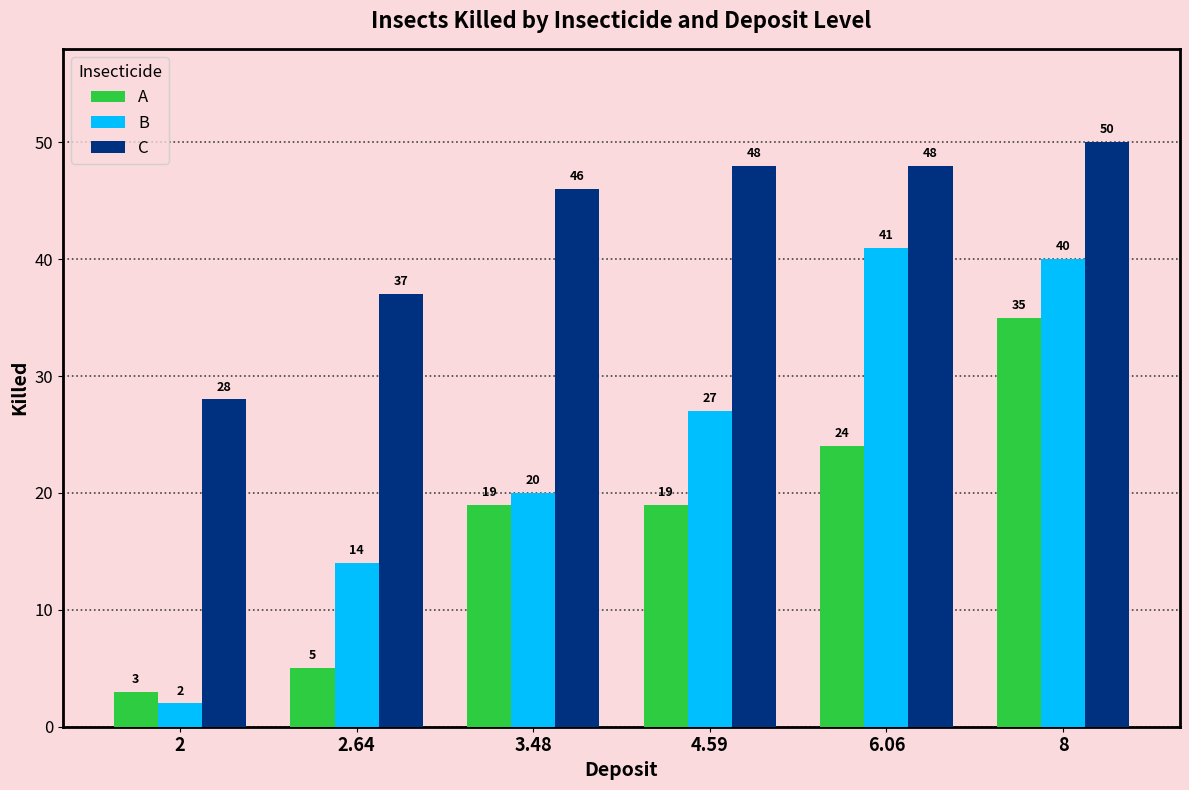

What is the maximum value for A?

35